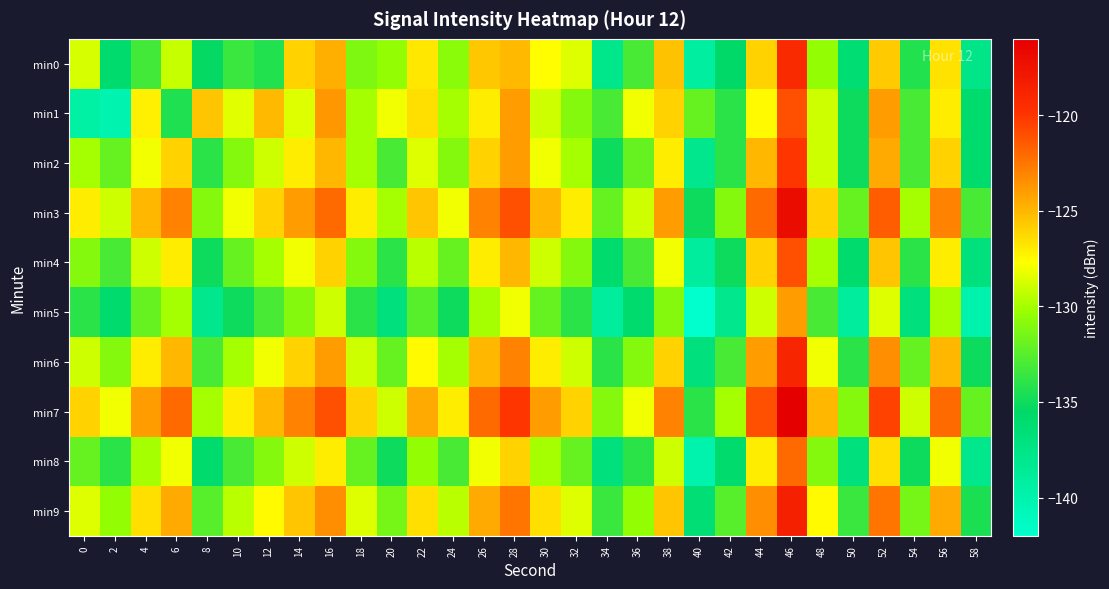

What is the difference between the highest and lowest values at 32?

8.0